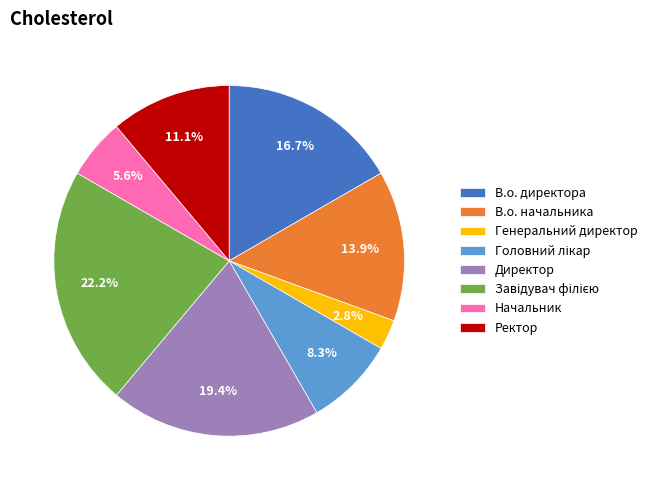

How much of the chart is everything except Начальник?

94.4%